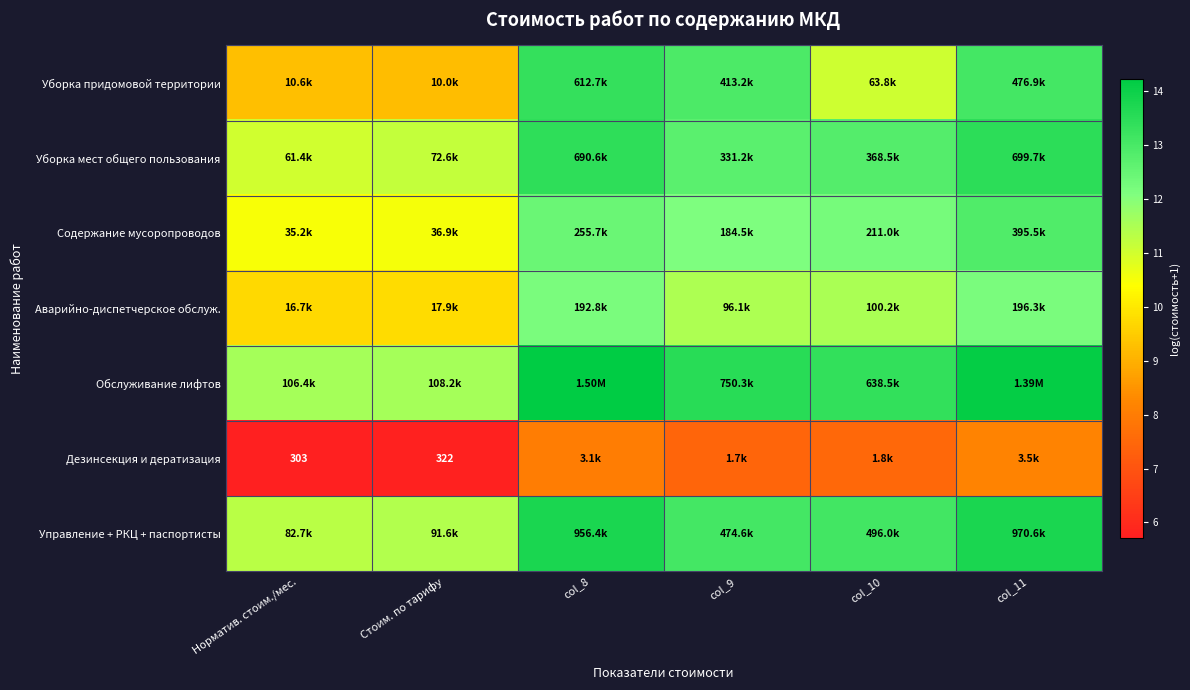

At how many categories does at least one series exceed 10?

6